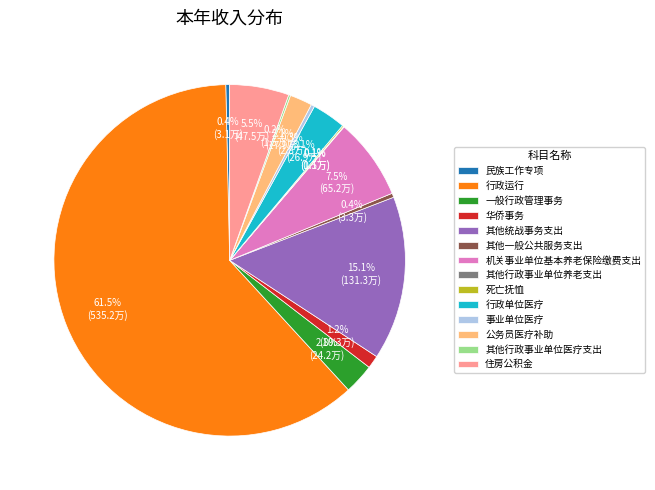

Approximately how many times larger is the value at 一般行政管理事务 compared to 民族工作专项?

7.8